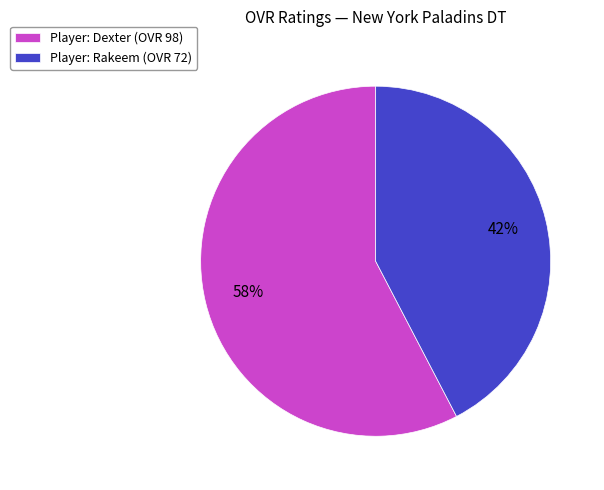

Which has a higher value, Player: Rakeem (OVR 72) or Player: Dexter (OVR 98)?

Player: Dexter (OVR 98)